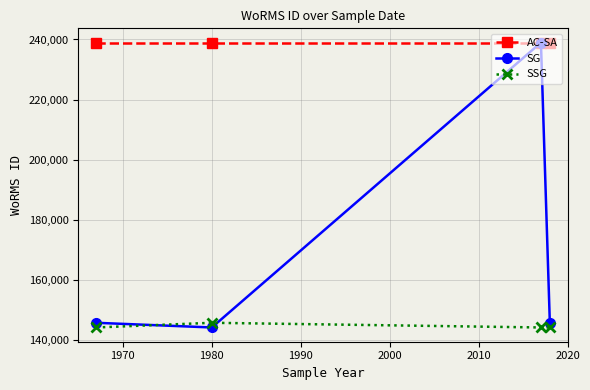

At how many categories does at least one series exceed 200627?

4